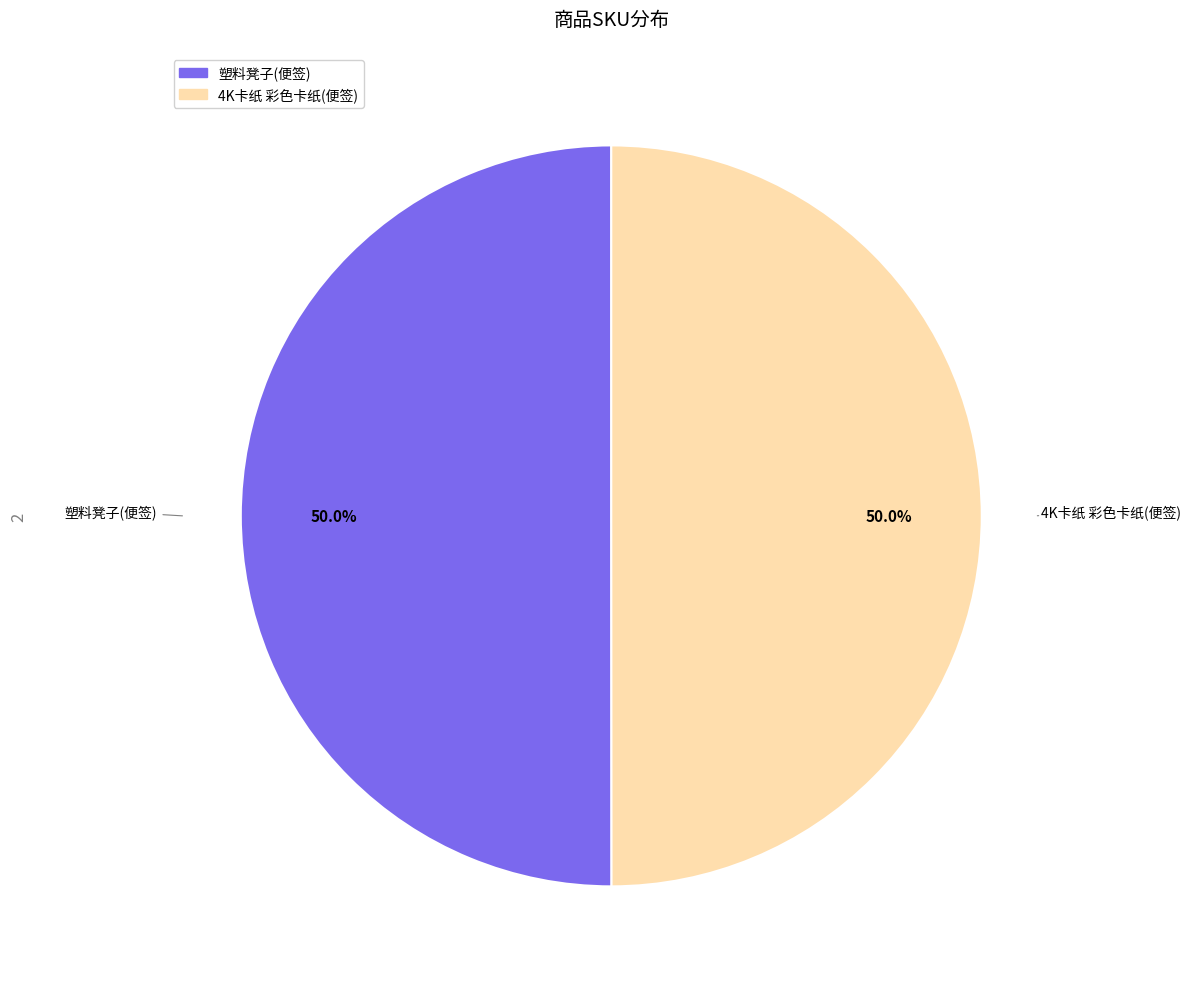

How many segments does this pie chart have?

2